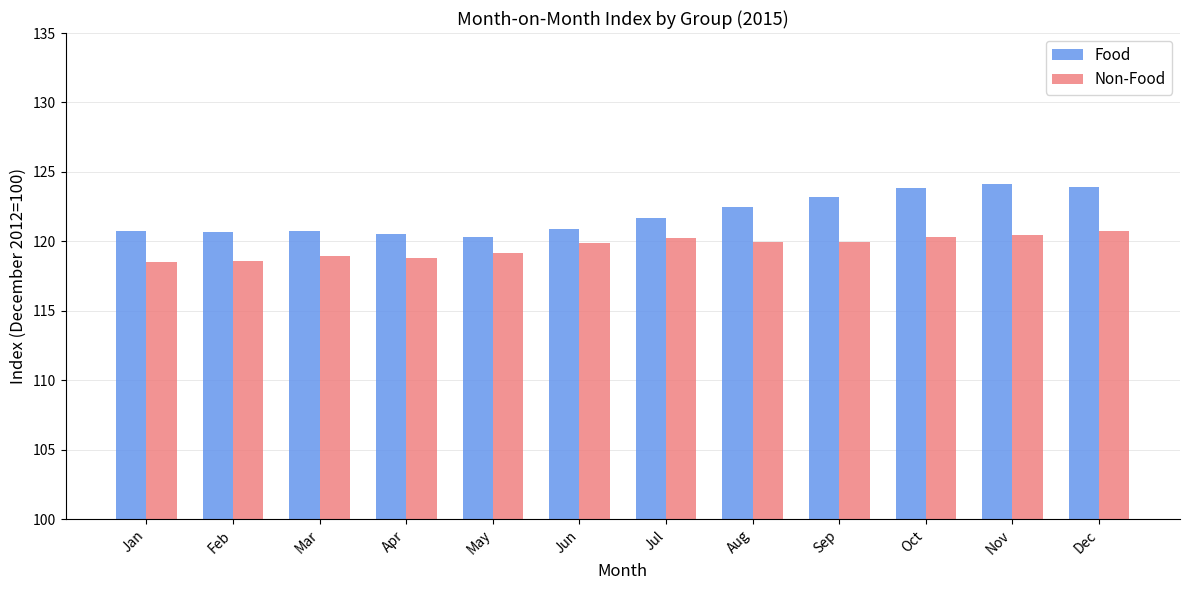

What is the spread (max minus min) of values at Apr?

1.7